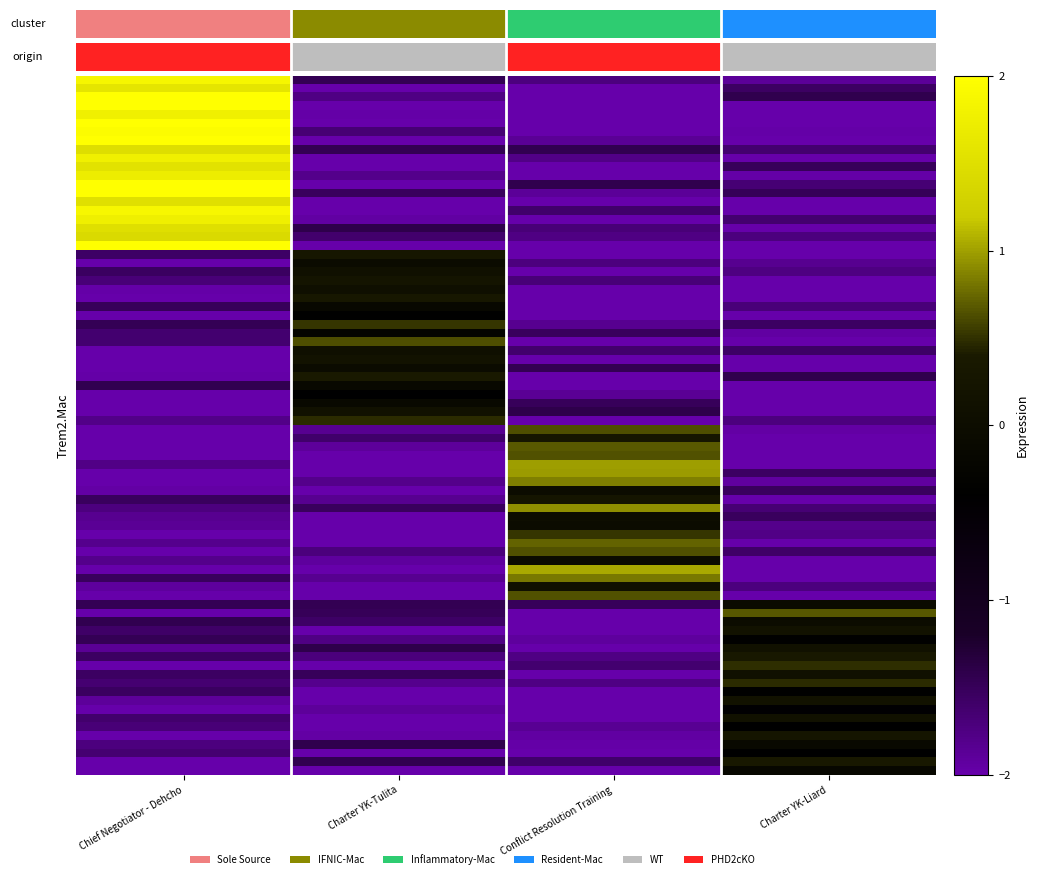

How many distinct data groups are displayed?

4